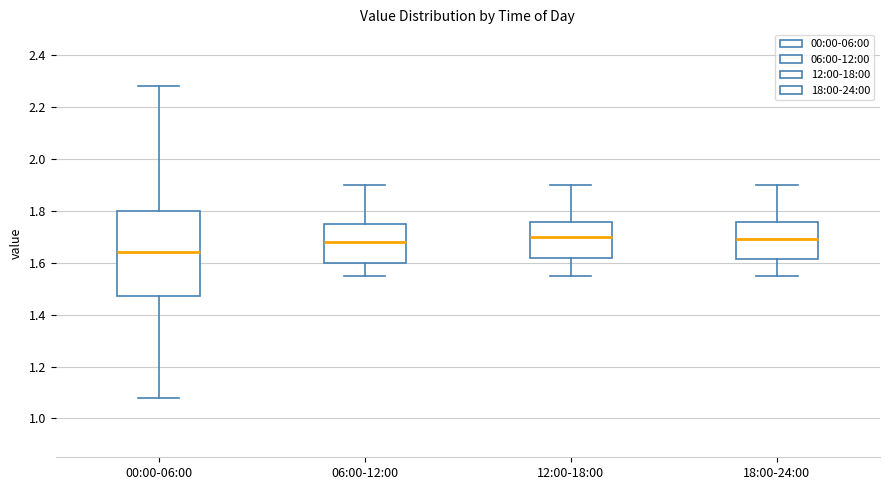

Which box's median line is the lowest?

00:00-06:00